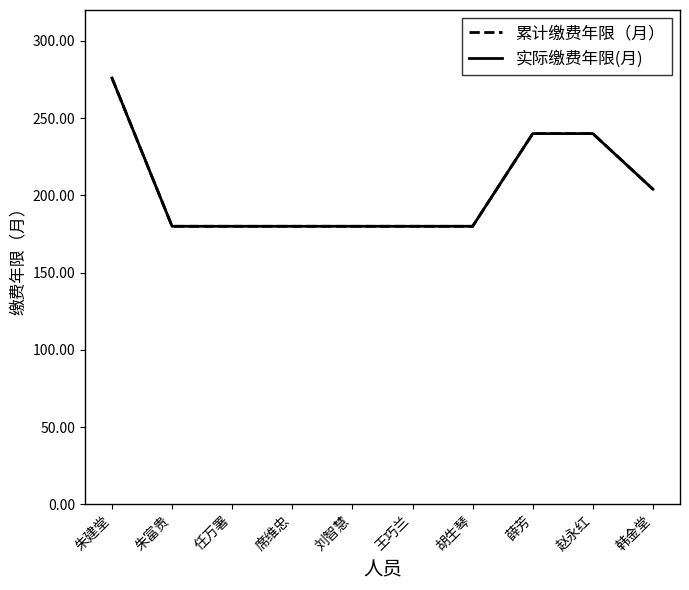

What is the sum of all 累计缴费年限（月） values?

2040